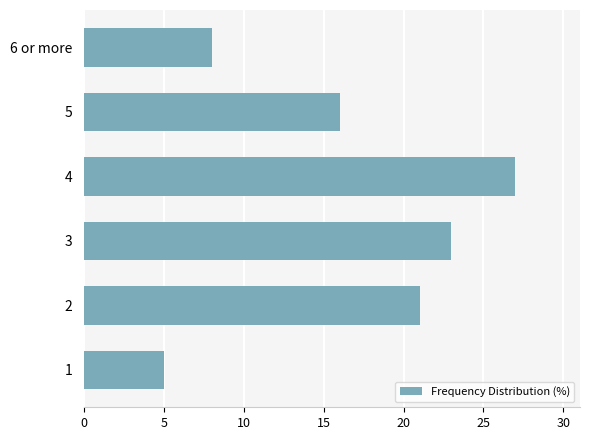

What is the greatest value displayed?

27